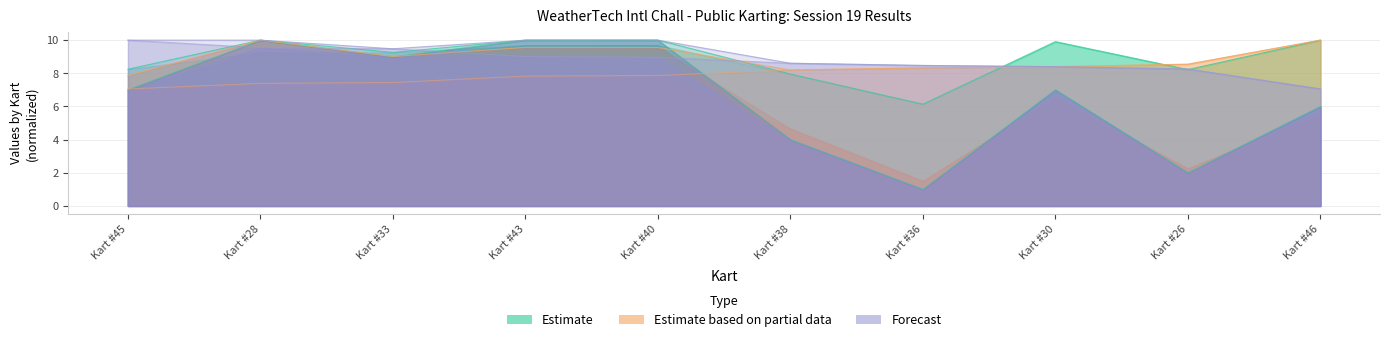

Does the chart have visible grid lines?

Yes